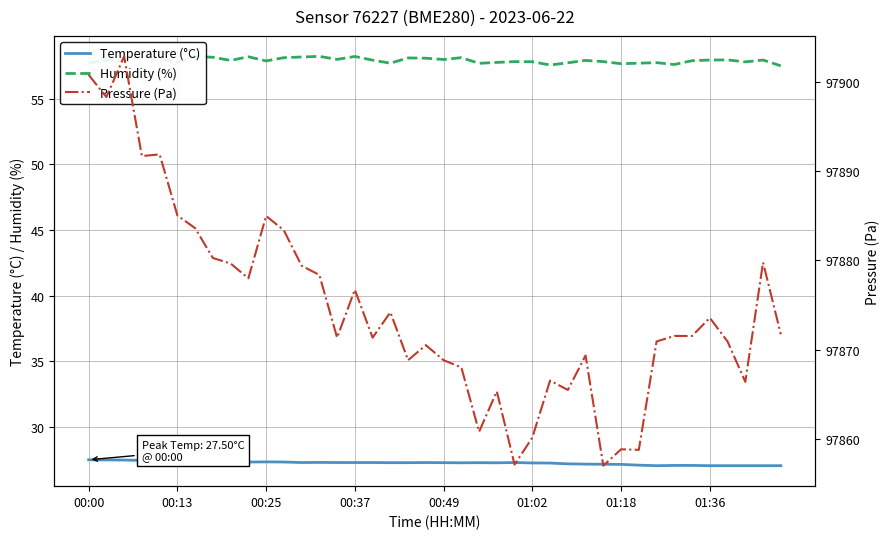

How many lines are shown in the chart?

3